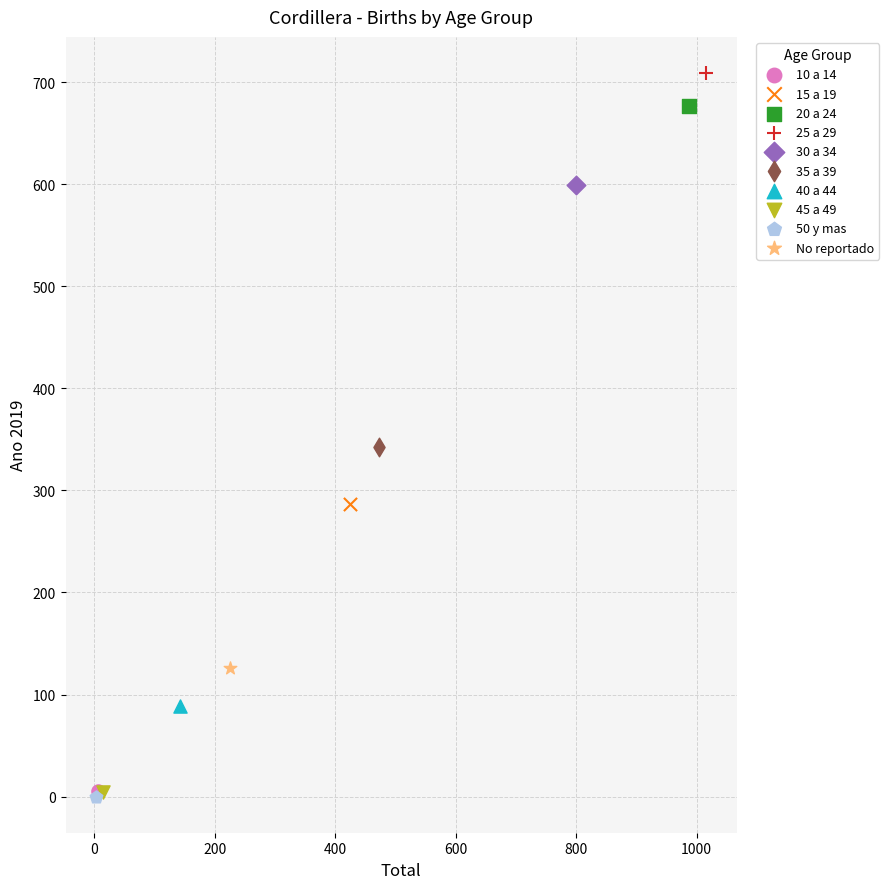

What are all the series names shown in the legend?

10 a 14, 15 a 19, 20 a 24, 25 a 29, 30 a 34, 35 a 39, 40 a 44, 45 a 49, 50 y mas, No reportado